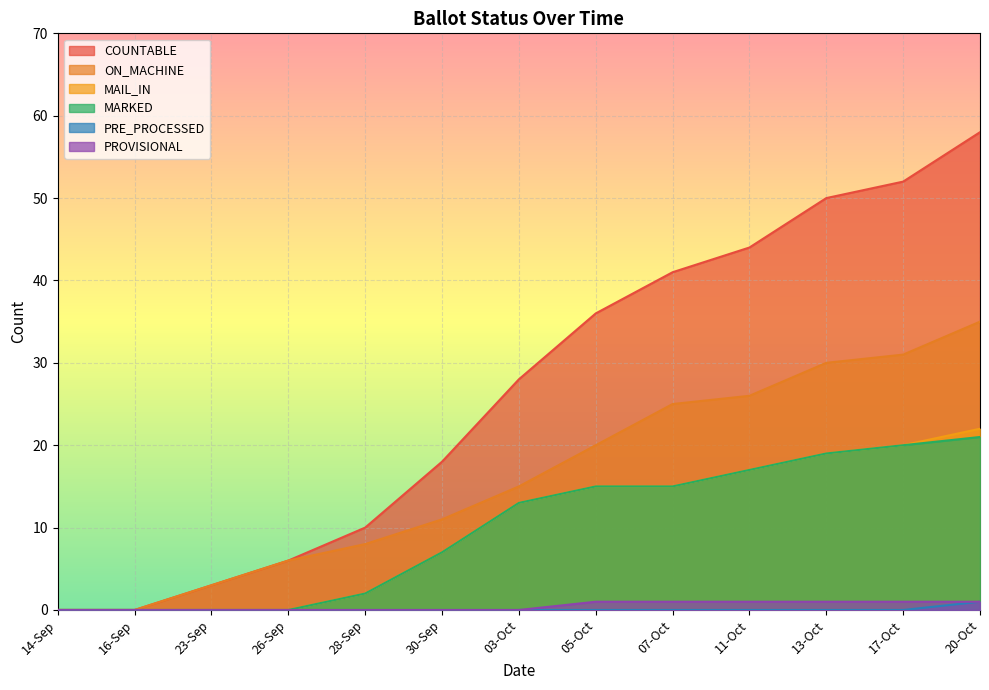

Does the chart display data point markers on the line(s)?

No